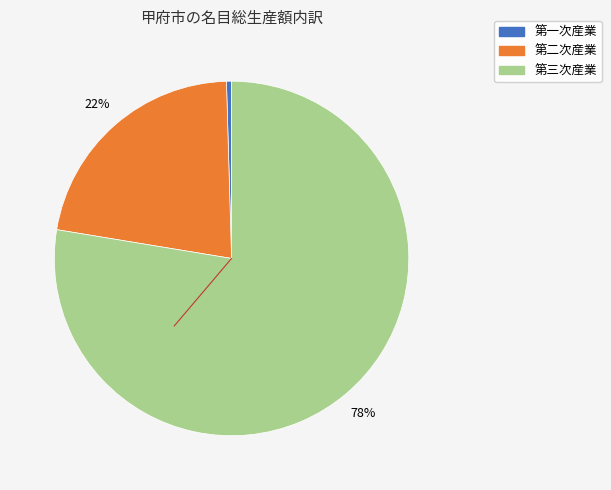

Does any single category account for the majority?

Yes